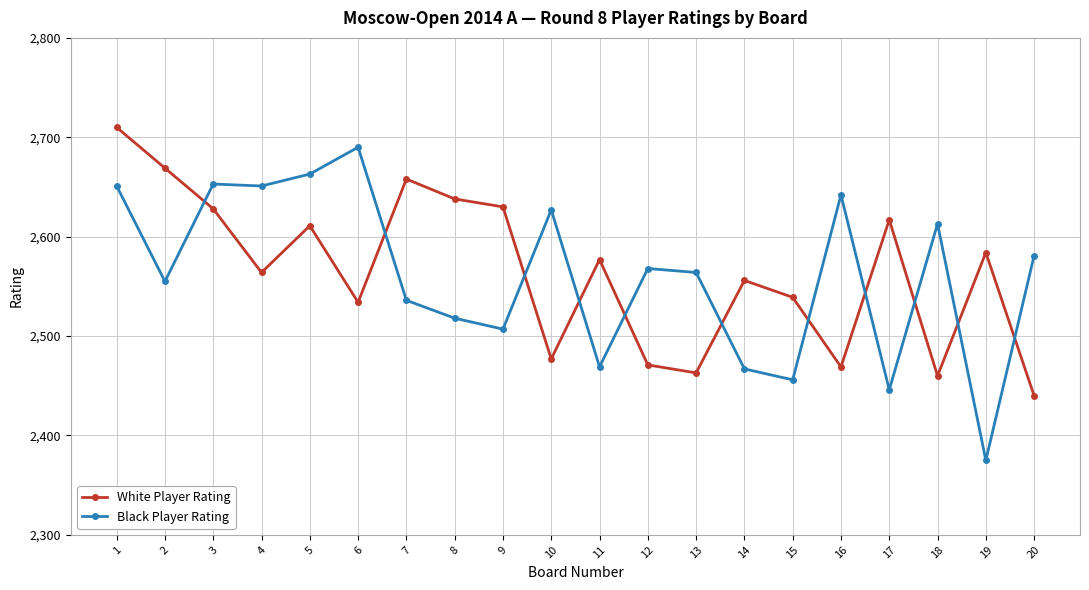

Is it true that Black Player Rating equals 958 at 15?

False